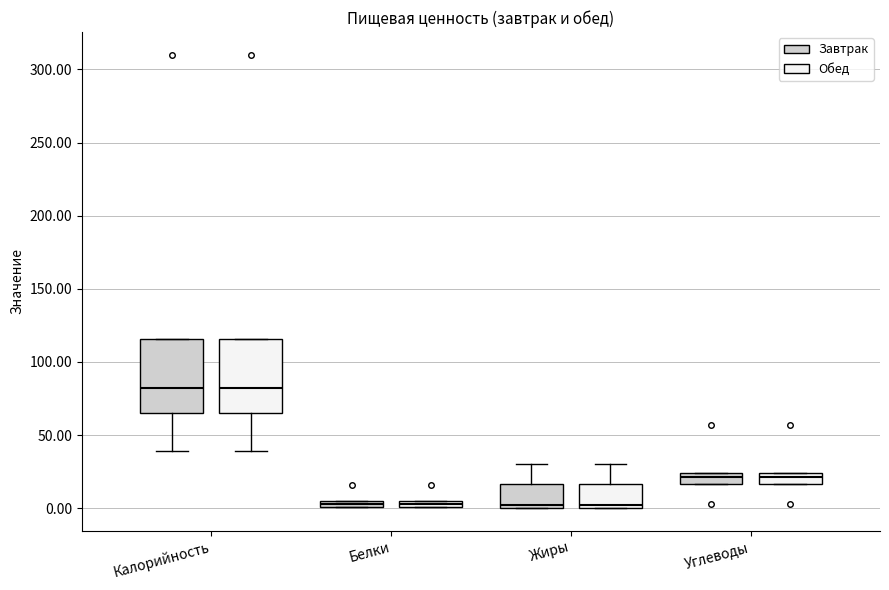

Where does the median line of the box for Углеводы (Завтрак) sit on the y-axis? The values are not printed on the chart, so give them approximately, as read against the axis.

20